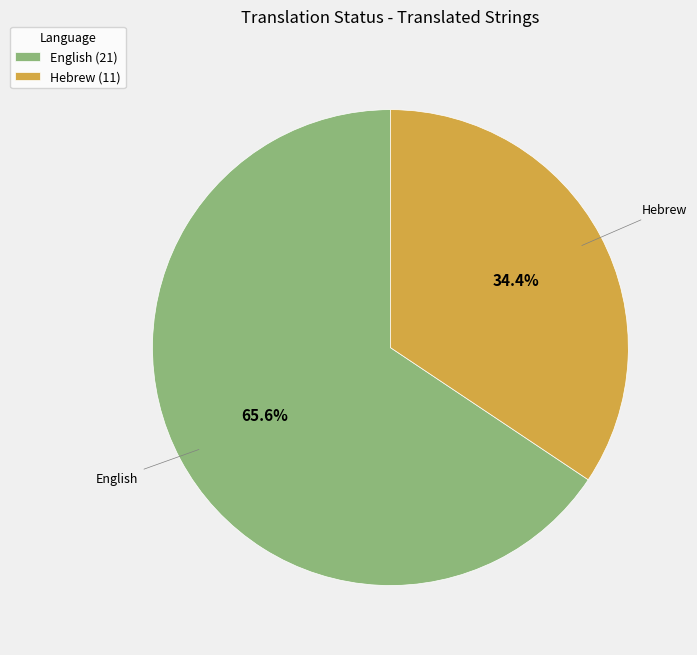

Which slice is the largest?

English